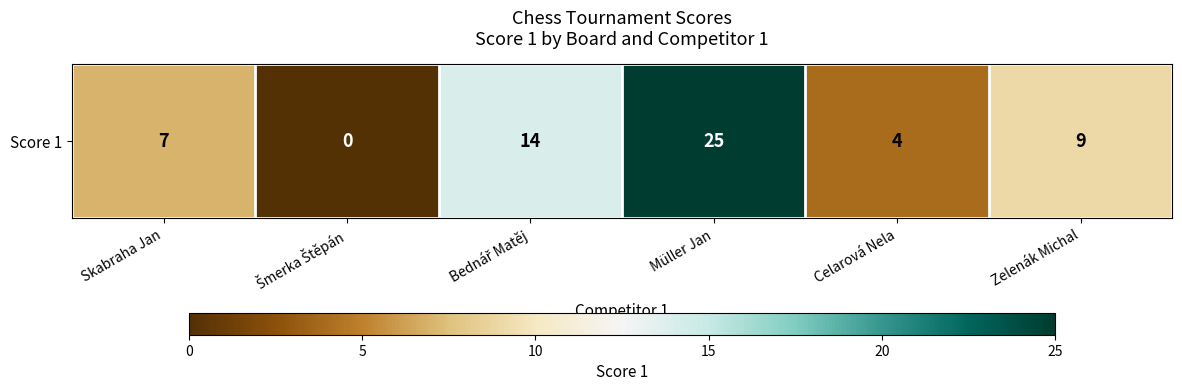

Rank the categories by value from lowest to highest.

Šmerka Štěpán, Celarová Nela, Skabraha Jan, Zelenák Michal, Bednář Matěj, Müller Jan